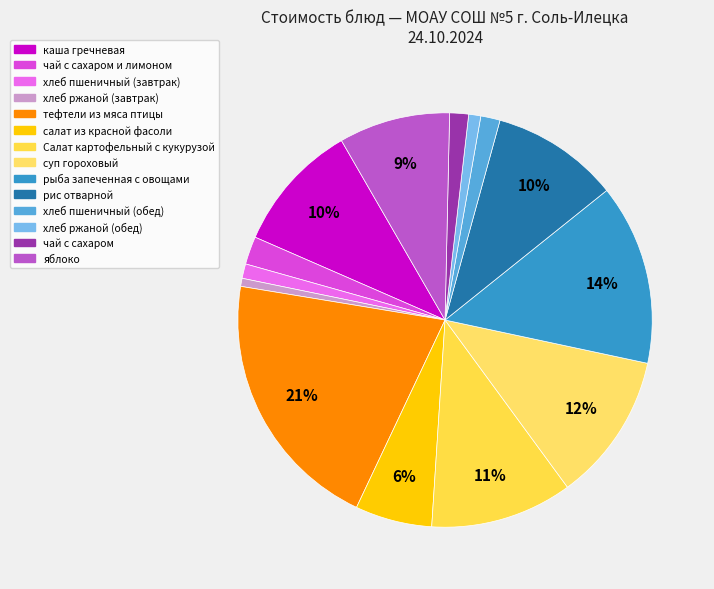

Which has a higher value, каша гречневая or суп гороховый?

суп гороховый